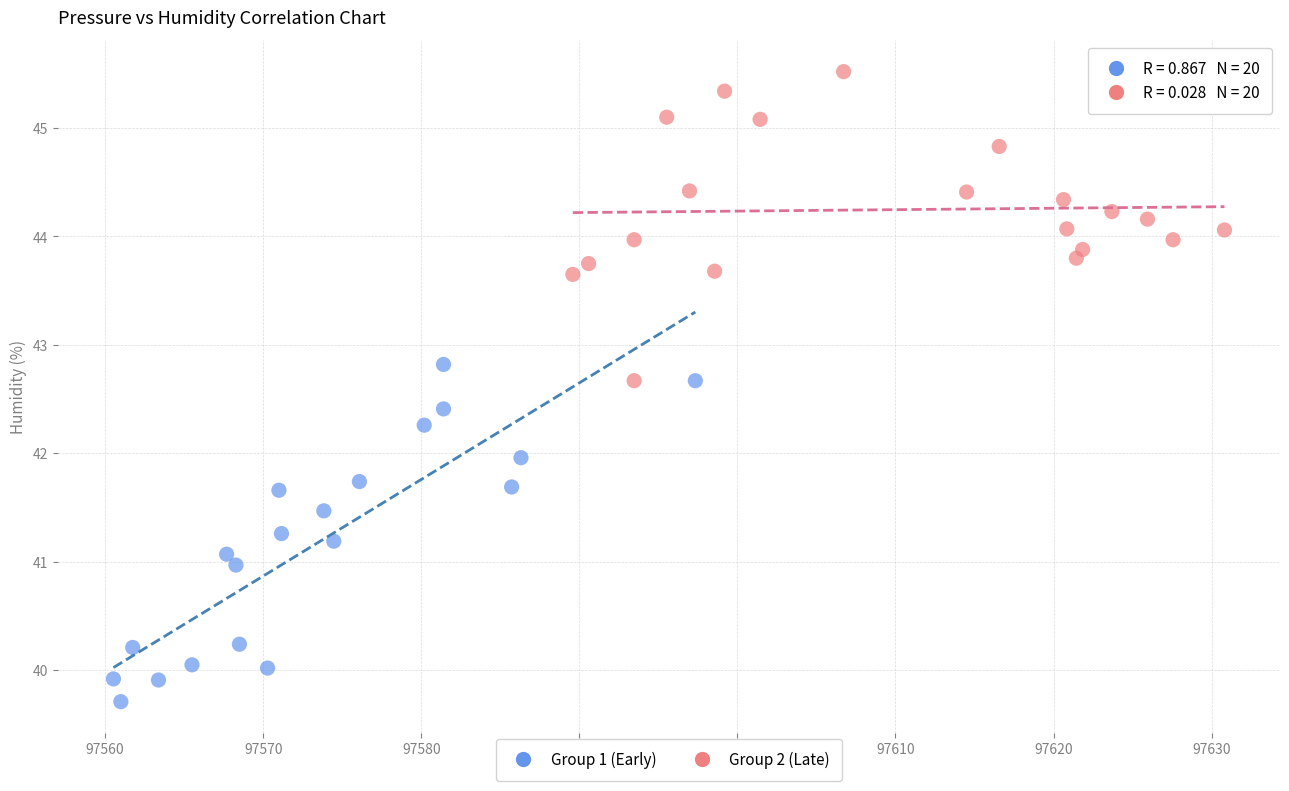

Which series contains the highest Y value?

Group 2 (Late)